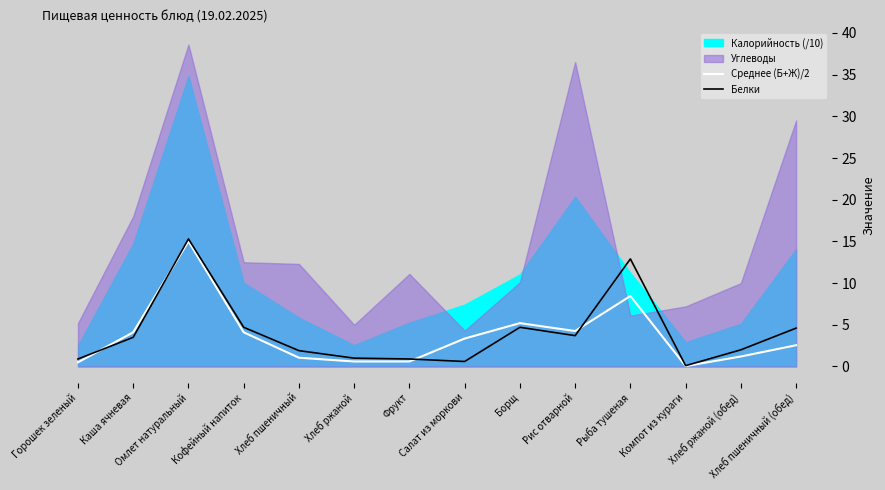

How many values in the Среднее (Б+Ж)/2 series exceed 3?

7